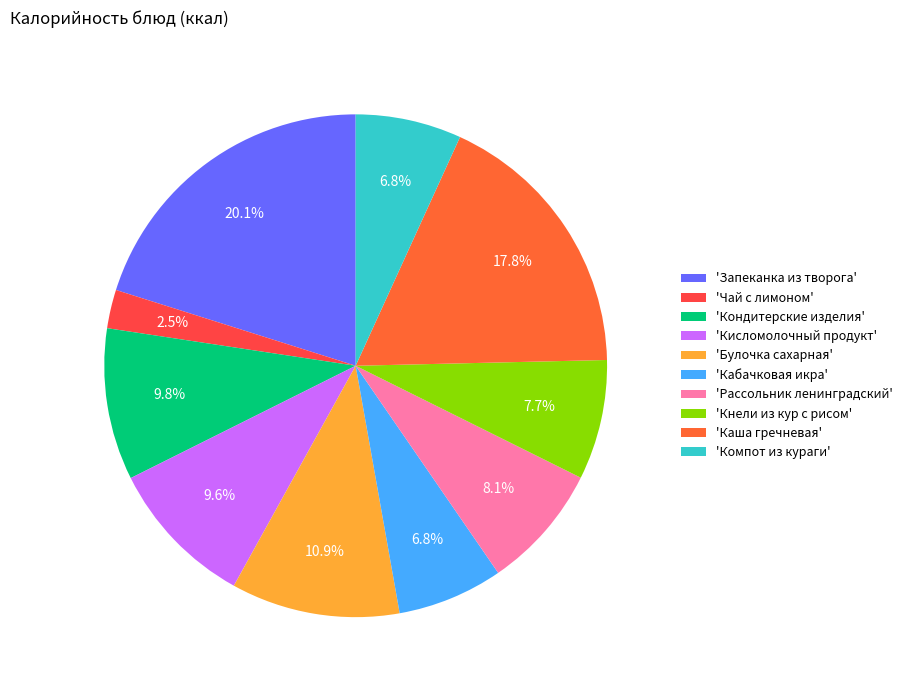

Rank the categories by value from lowest to highest.

Чай с лимоном, Кабачковая икра, Компот из кураги, Кнели из кур с рисом, Рассольник ленинградский, Кисломолочный продукт, Кондитерские изделия, Булочка сахарная, Каша гречневая, Запеканка из творога